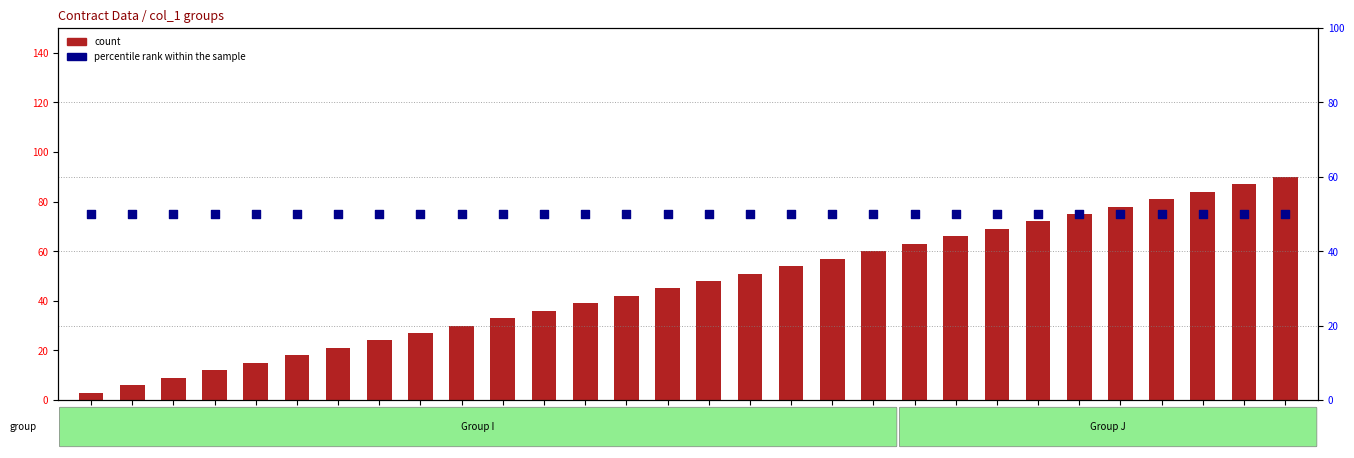

What are all the series names shown in the legend?

count, percentile rank within the sample